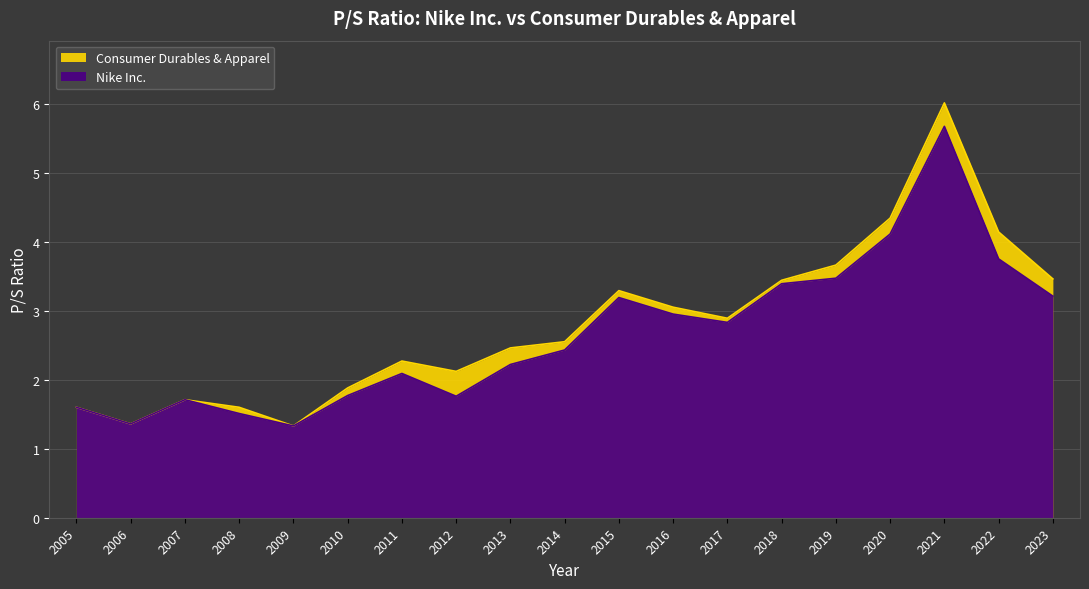

How many series are shown in this chart?

2